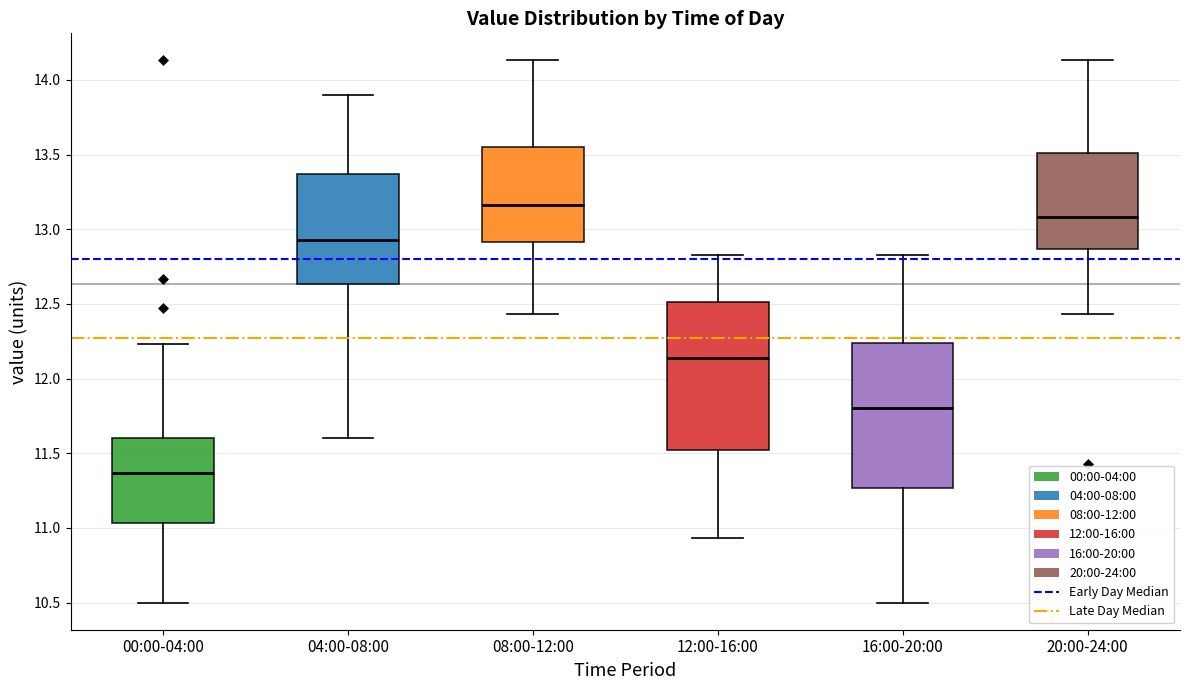

Where is the upper edge of the box for 08:00-12:00 on the y-axis? The values are not printed on the chart, so give them approximately, as read against the axis.

13.55